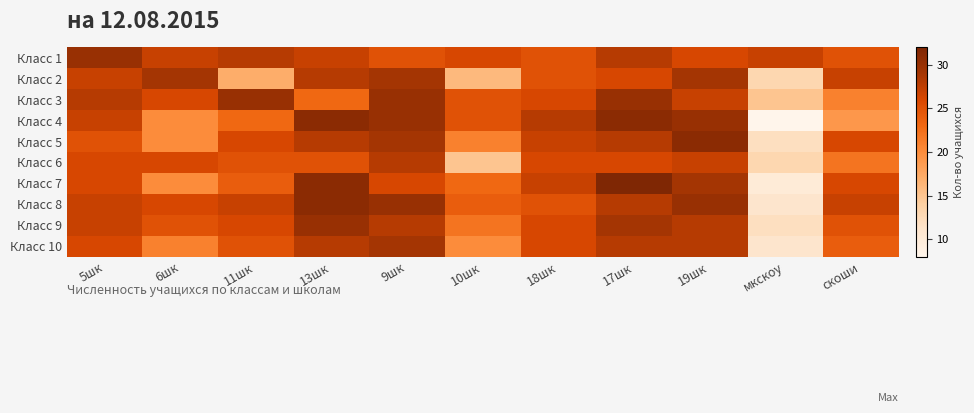

Which has a higher value, 6шк or мкскоу?

6шк